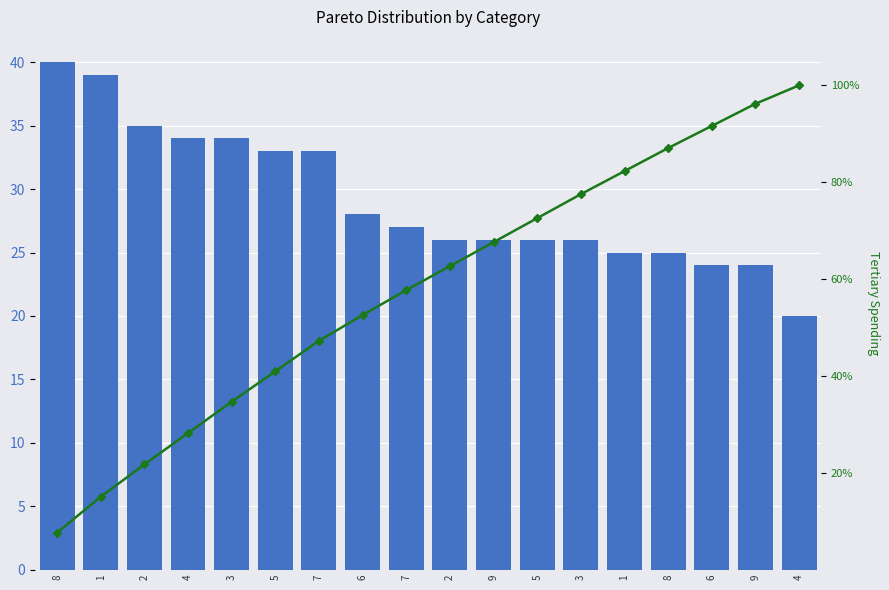

What is the minimum value for Cumulative %?

7.6